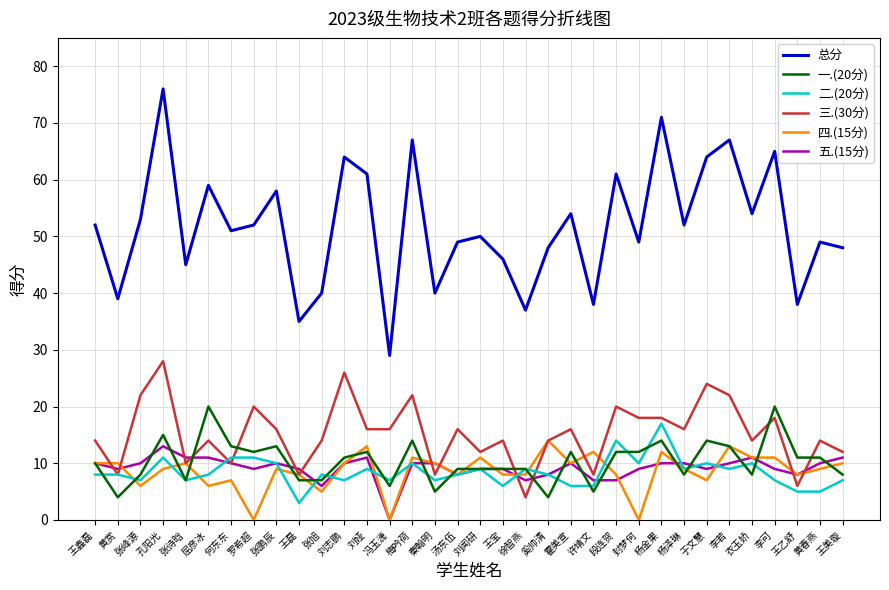

What is the difference between the maximum and minimum values in the 五.(15分) series?

13